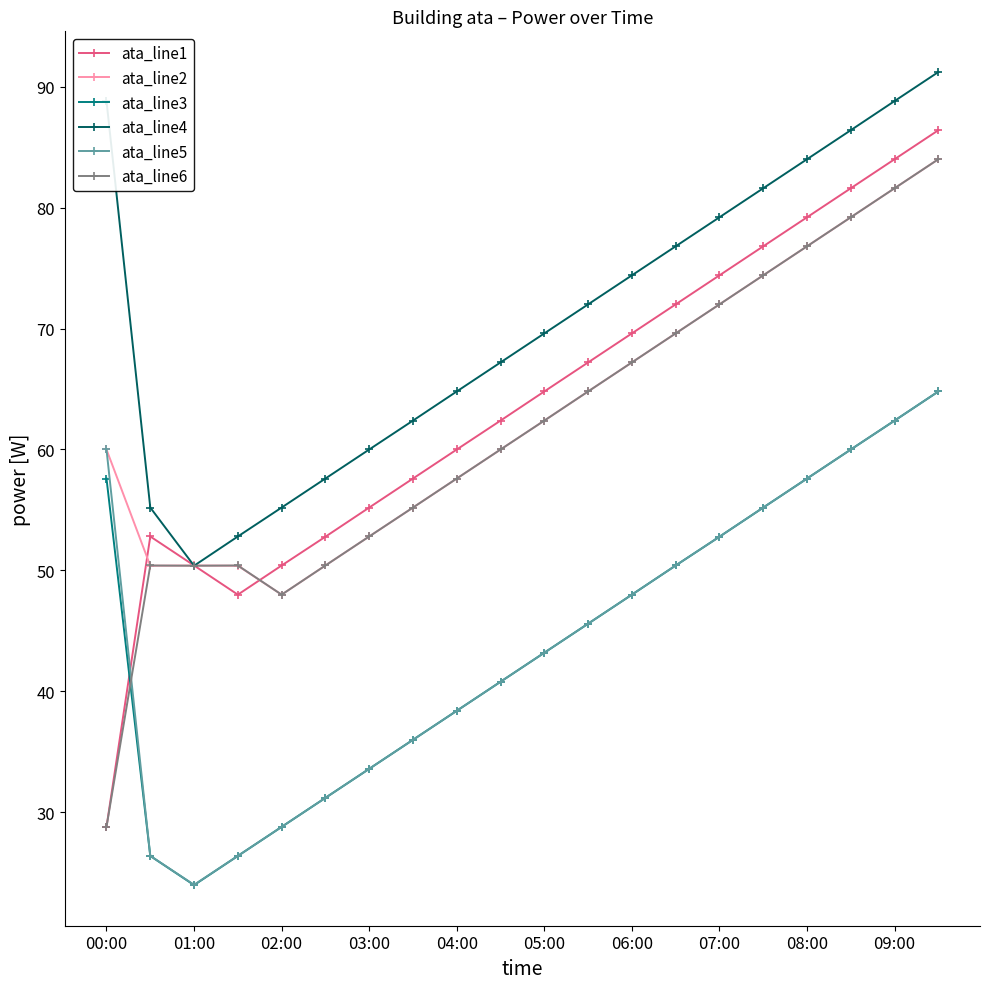

How many interior local valleys does the ata_line1 series have?

1